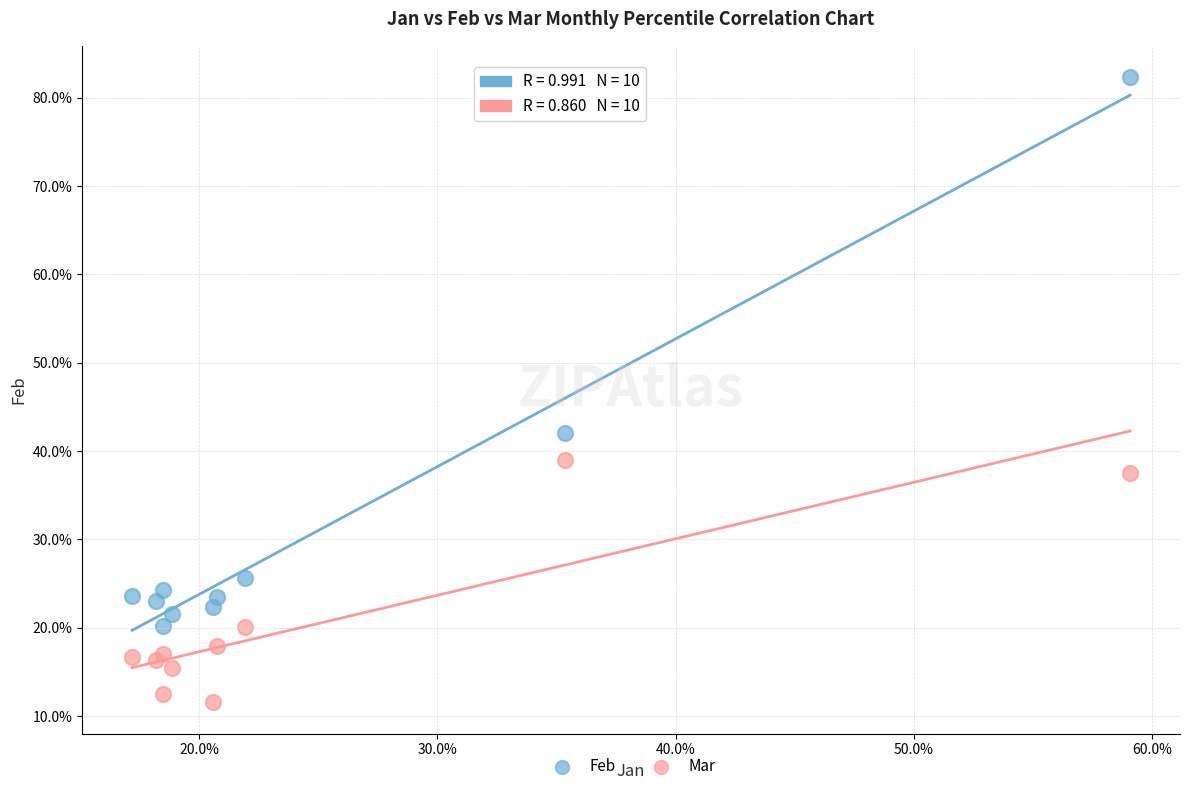

Which series reaches the maximum Y coordinate?

Feb